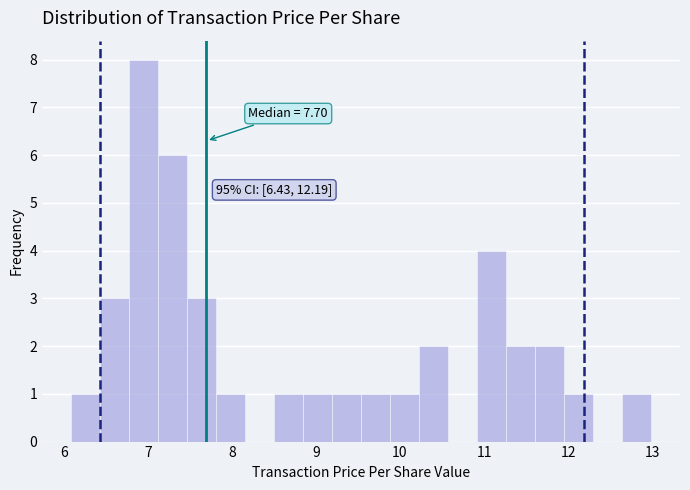

Read against the x-axis, roughly where is the centre of the tallest bar?

6.9